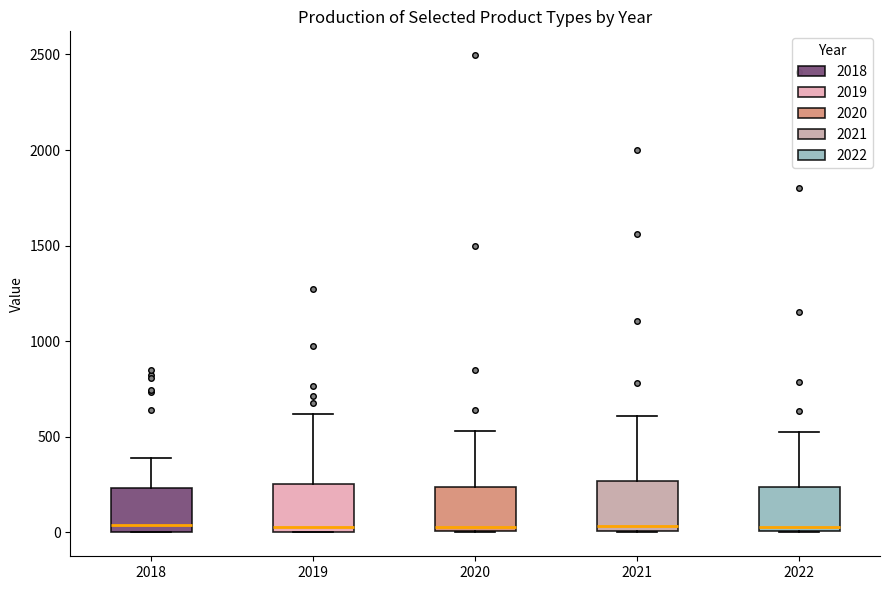

Reading left to right, read every box against the y-axis: the position of its median line, the range the box covers, and the ends of its whiskers. The values are not printed on the chart, so give them approximately, as read against the axis.

2018: median 50, box 0 to 250, whiskers 0 to 400
2019: median 50, box 0 to 250, whiskers 0 to 600
2020: median 50, box 0 to 250, whiskers 0 to 550
2021: median 50, box 0 to 250, whiskers 0 to 600
2022: median 50, box 0 to 250, whiskers 0 to 500